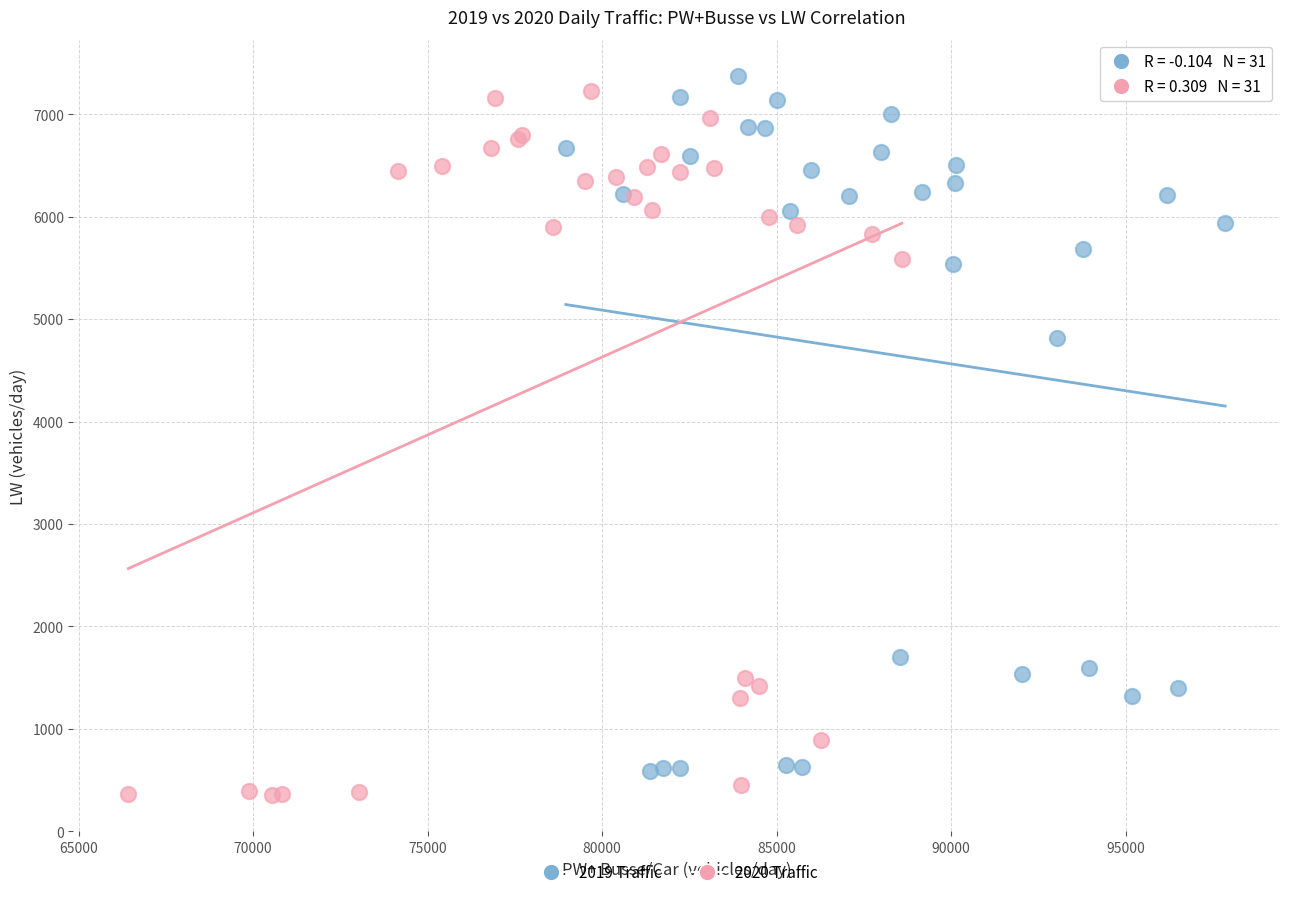

What are all the series names shown in the legend?

2019 Traffic, 2020 Traffic